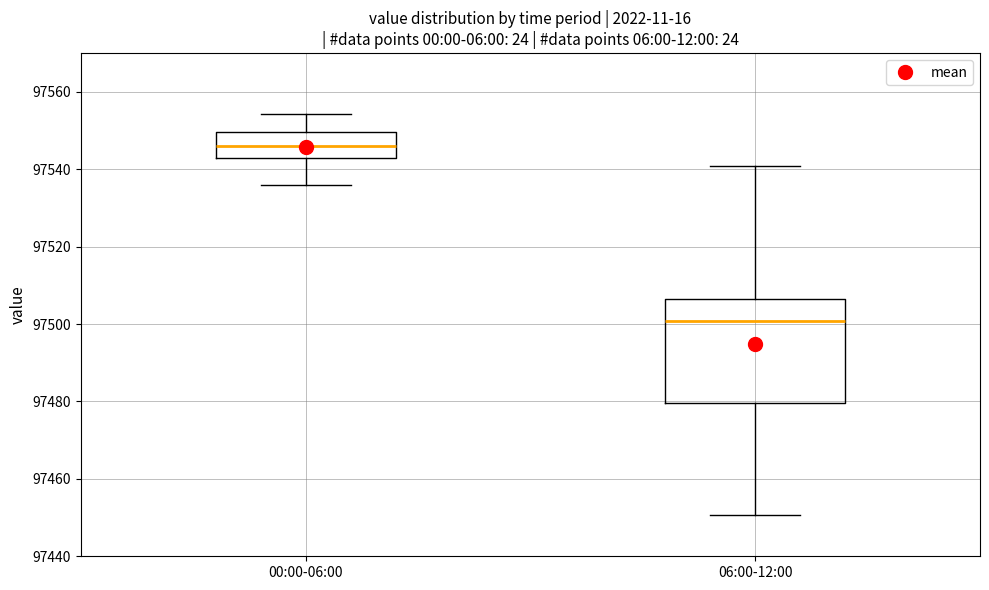

Which box has the lowest median line?

06:00-12:00